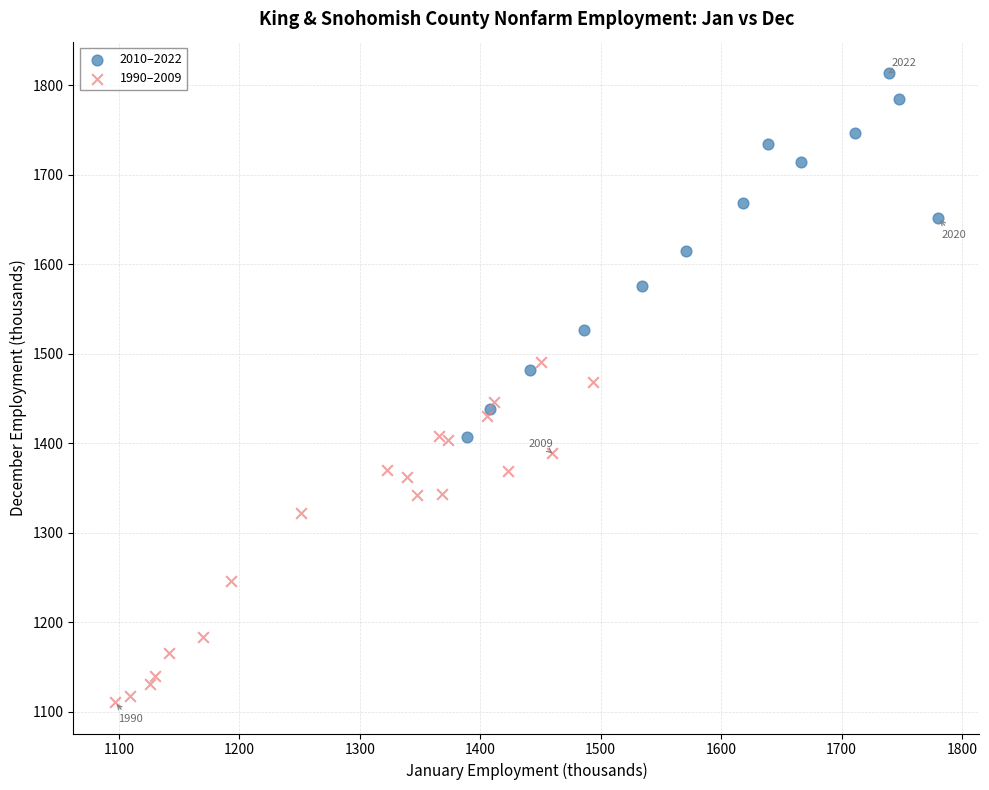

What are all the series names shown in the legend?

2010–2022, 1990–2009